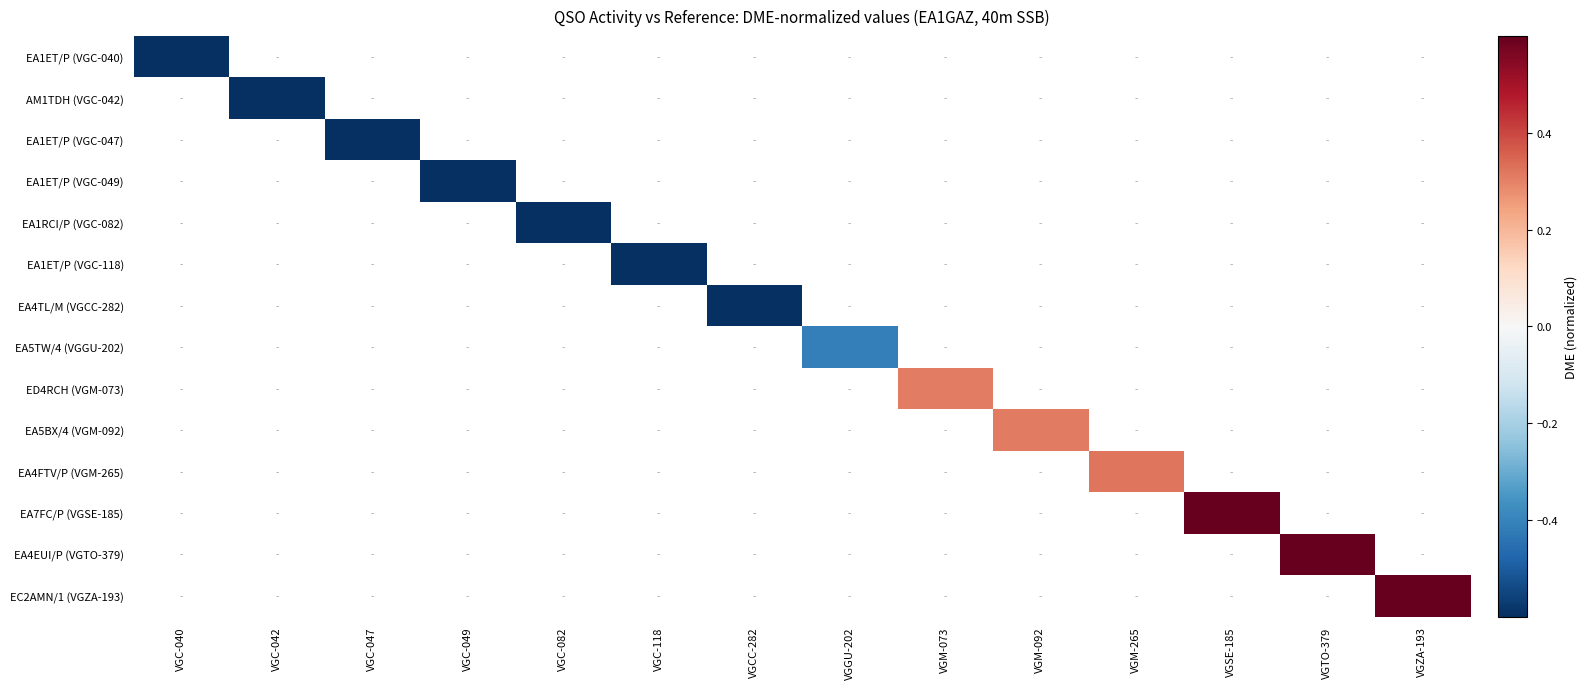

Rank the categories by ED4RCH (VGM-073) value from lowest to highest.

VGC-040, VGC-042, VGC-047, VGC-049, VGC-082, VGC-118, VGCC-282, VGGU-202, VGM-073, VGM-092, VGM-265, VGSE-185, VGTO-379, VGZA-193